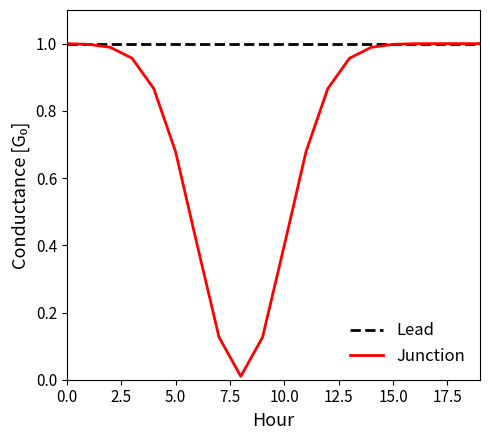

Which series has the largest total across all categories?

Lead